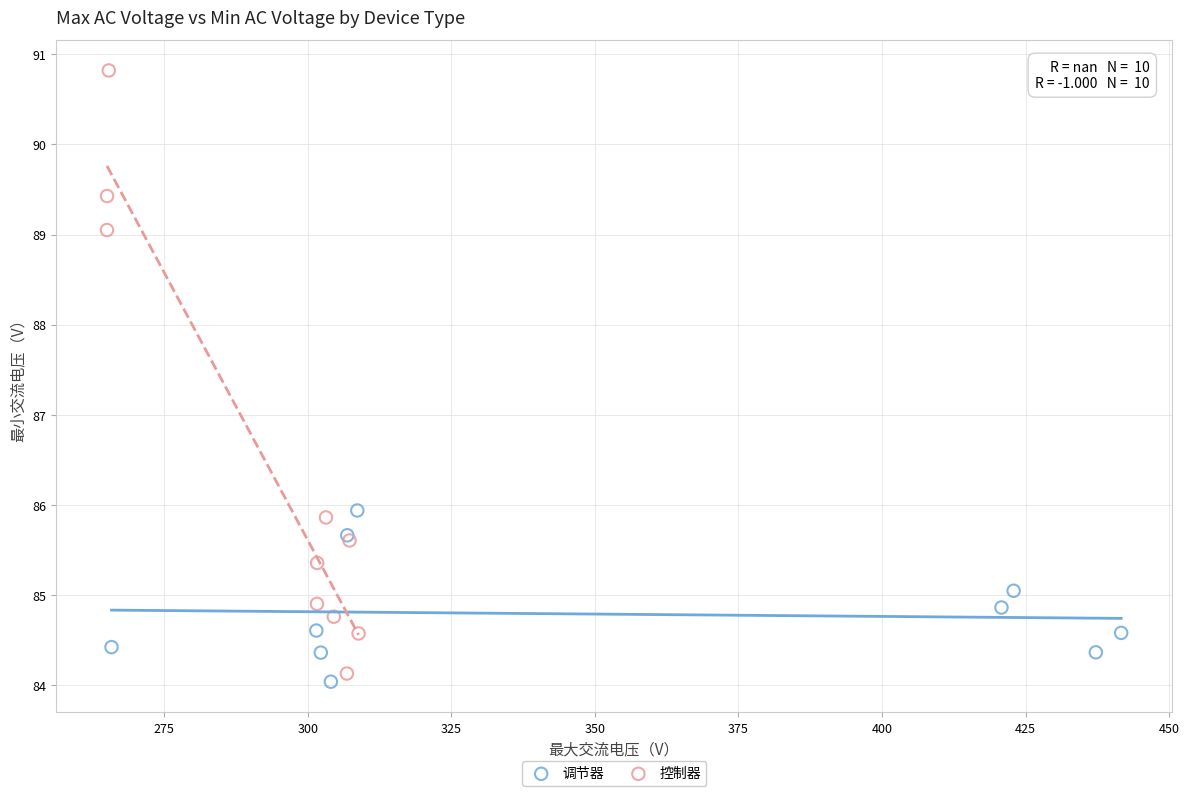

Which series contains the highest Y value?

控制器